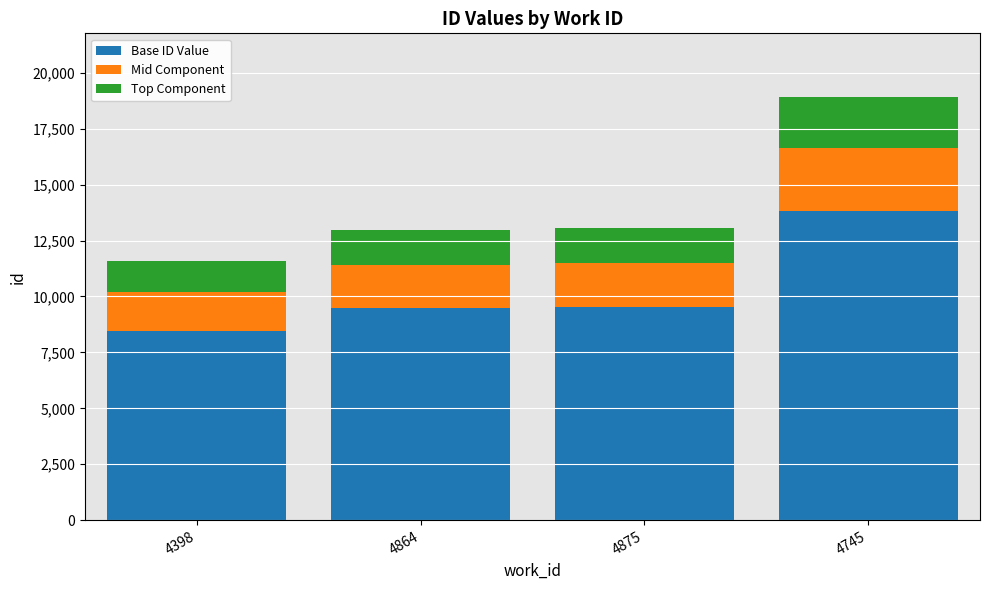

What is the sum of the Base ID Value values at 4745 and 4864?

23284